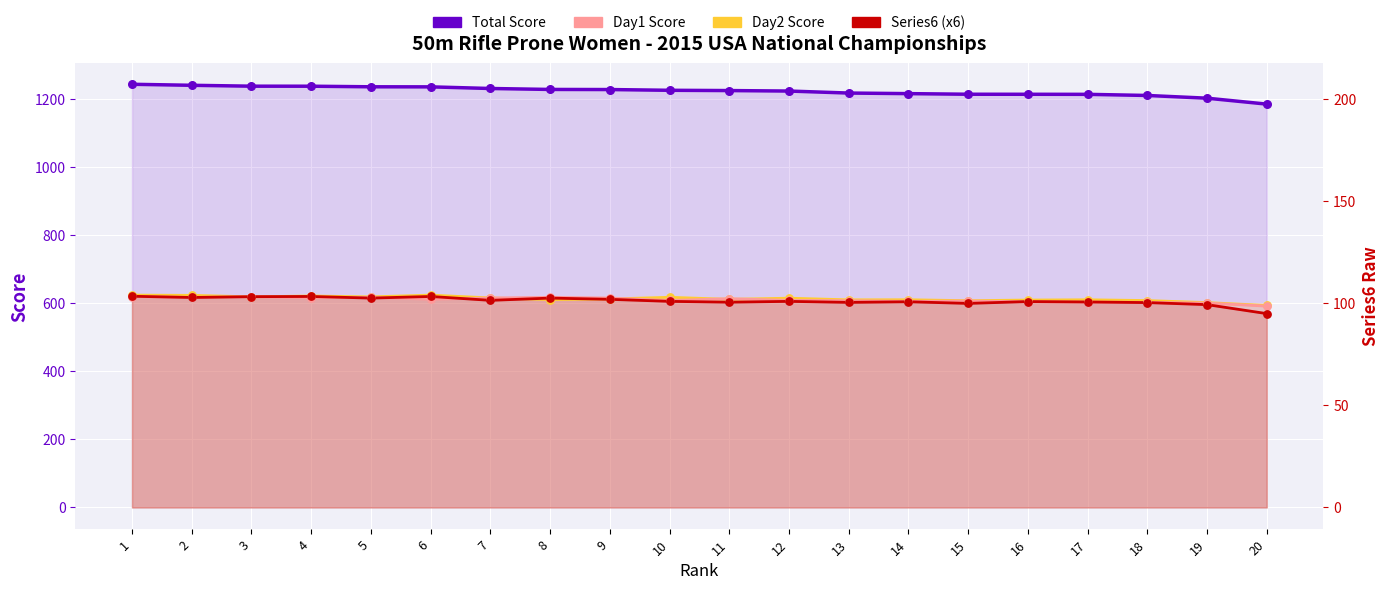

Which series reaches the minimum Y coordinate?

Series6 (x6)